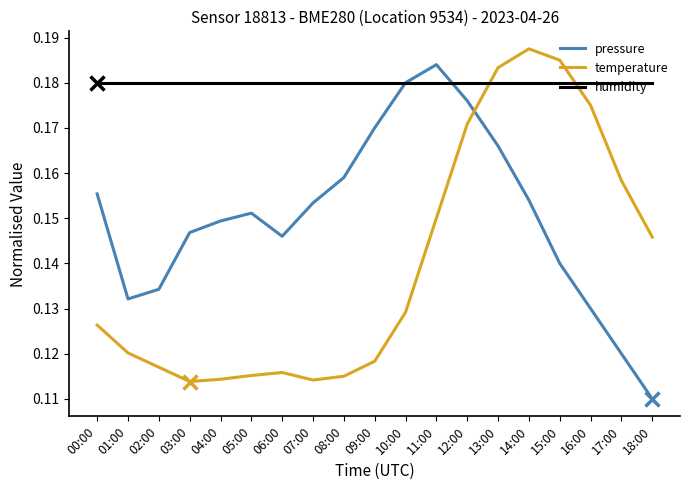

What is the total value across all series at 13:00?

0.5